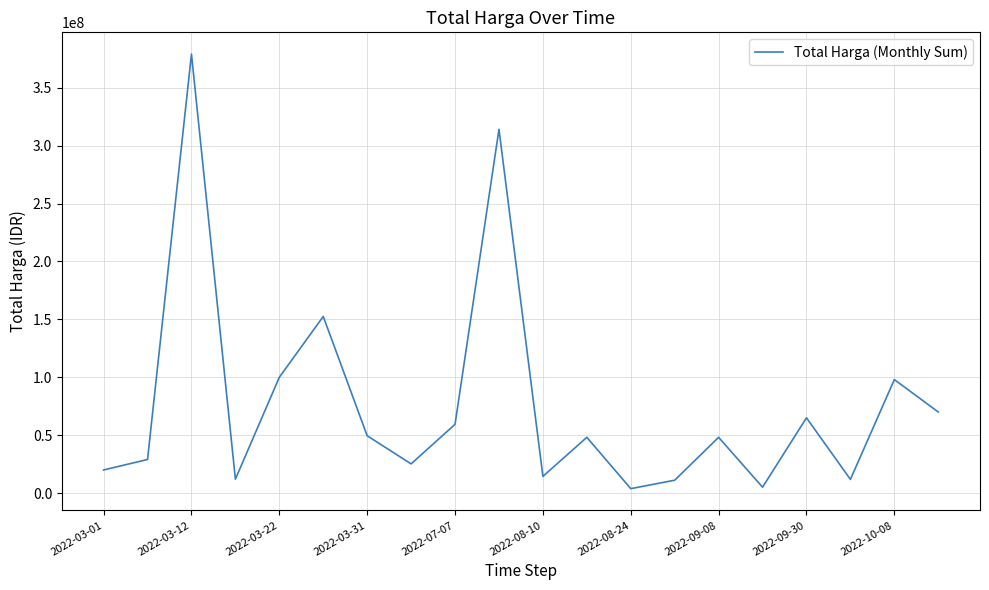

What is the maximum value shown in the chart?

379075000